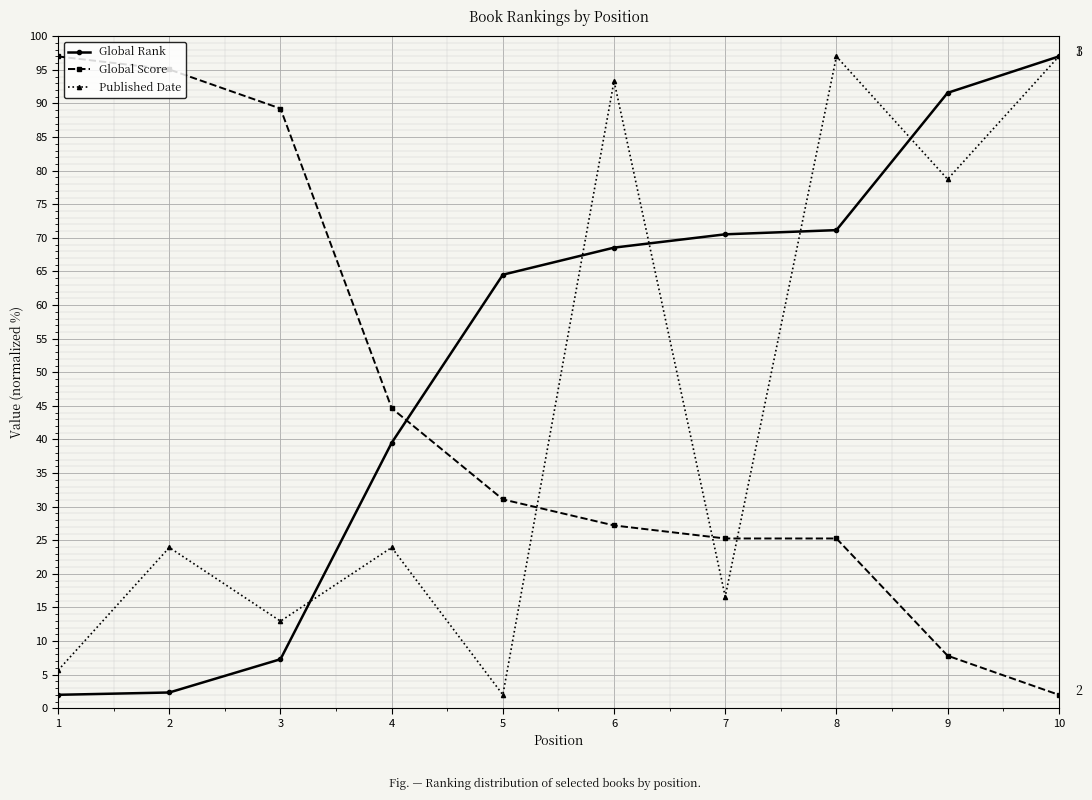

How many lines are shown in the chart?

3